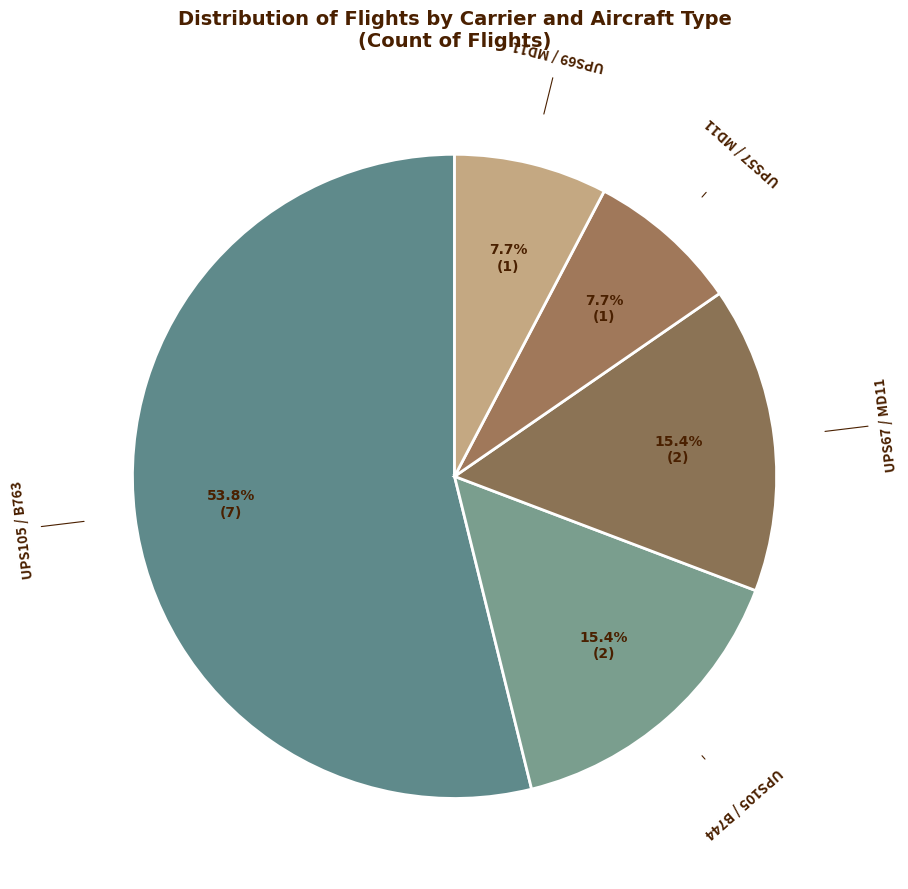

Between UPS105 / B763 and UPS69 / MD11, which is larger?

UPS105 / B763